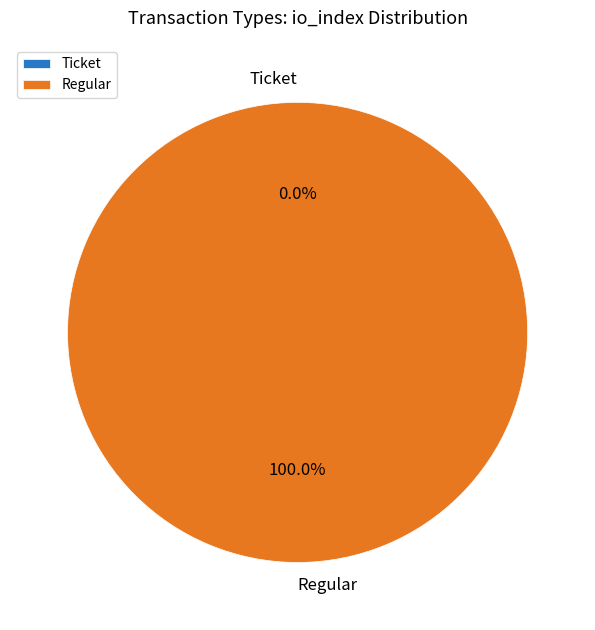

Which category has the smallest portion of the pie?

Ticket